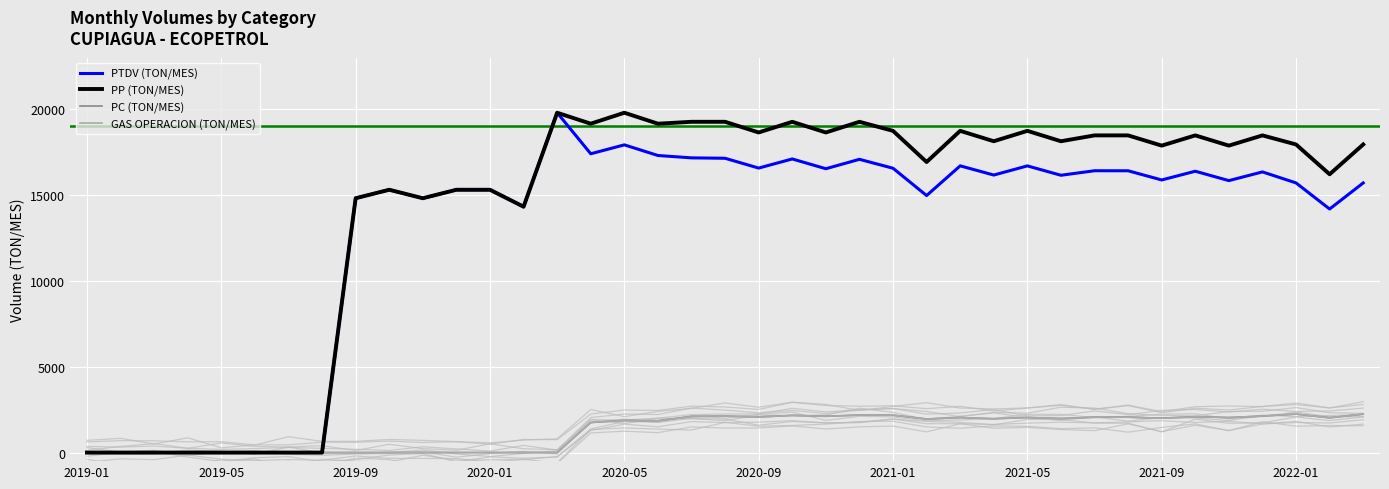

What value does the PP (TON/MES) series have at 16?

19793.7